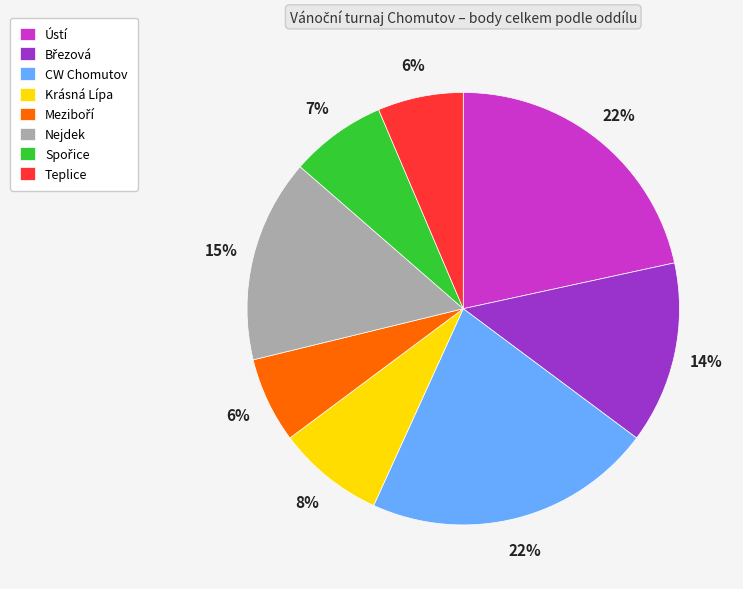

Is the sum of Ústí and Nejdek greater than half?

No